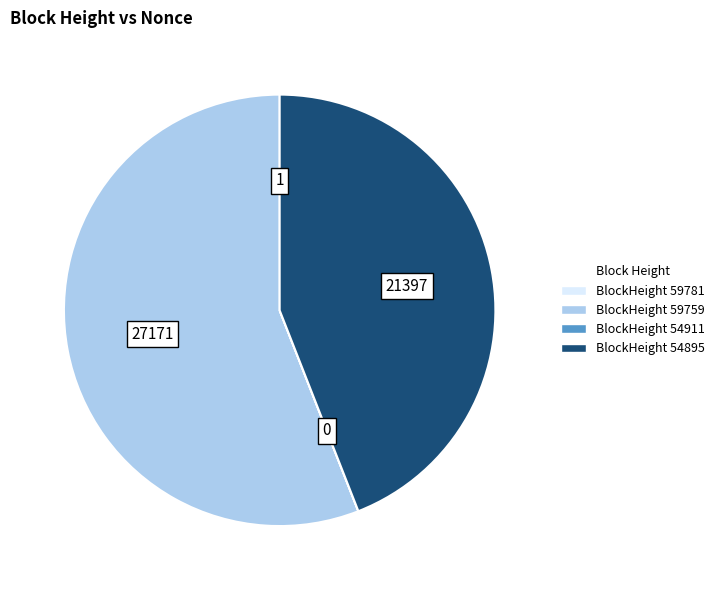

Is there a majority slice in this chart?

Yes